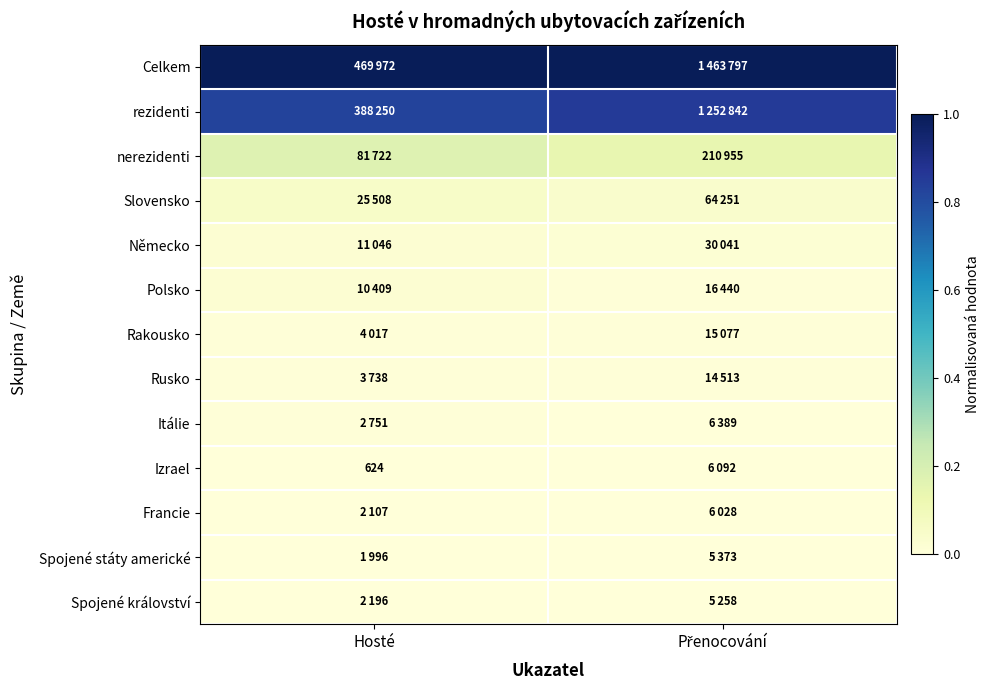

The rezidenti series shows 0.9 at Přenocování. True or false?

True